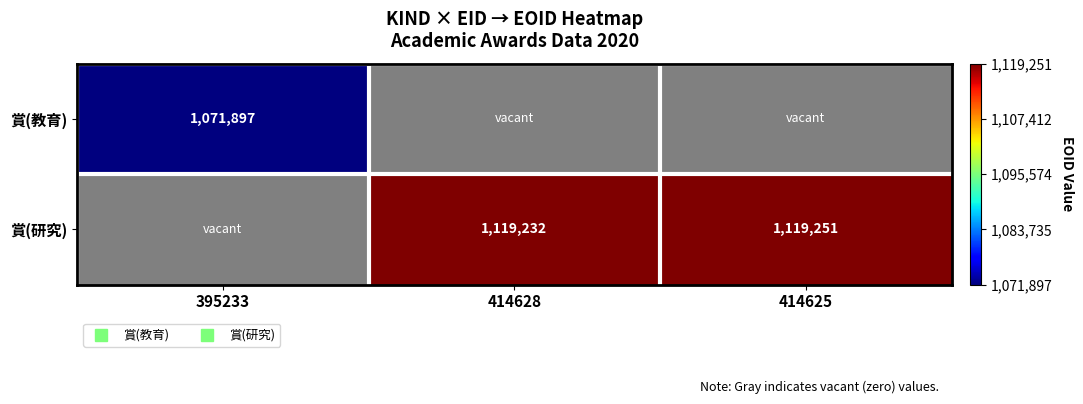

Rank the series by their average value, from lowest to highest.

賞(教育), 賞(研究)